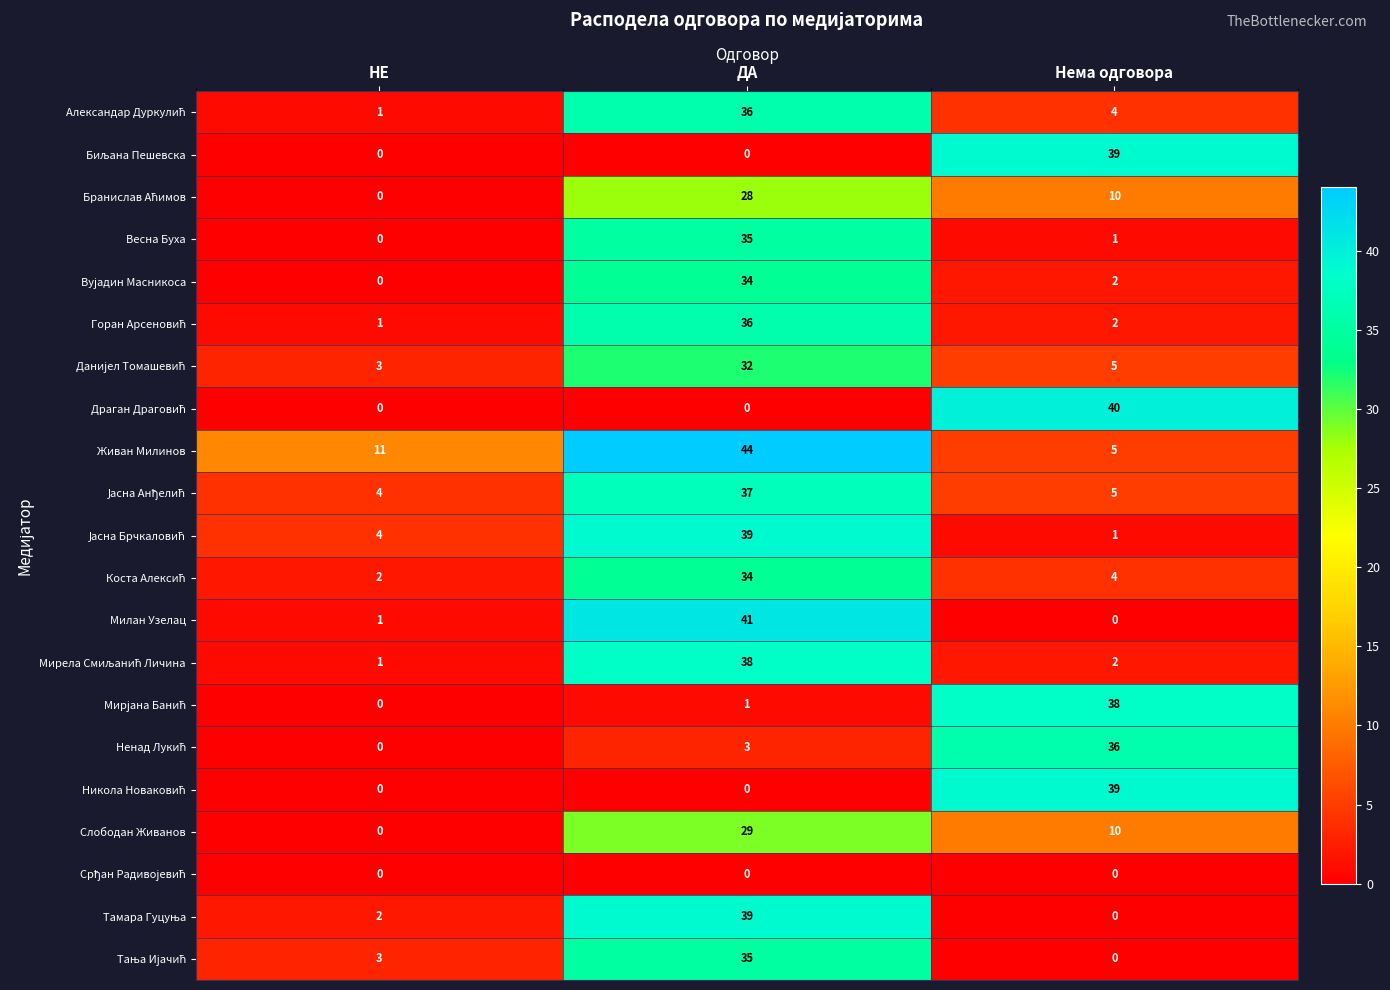

What is the maximum value shown in the chart?

44